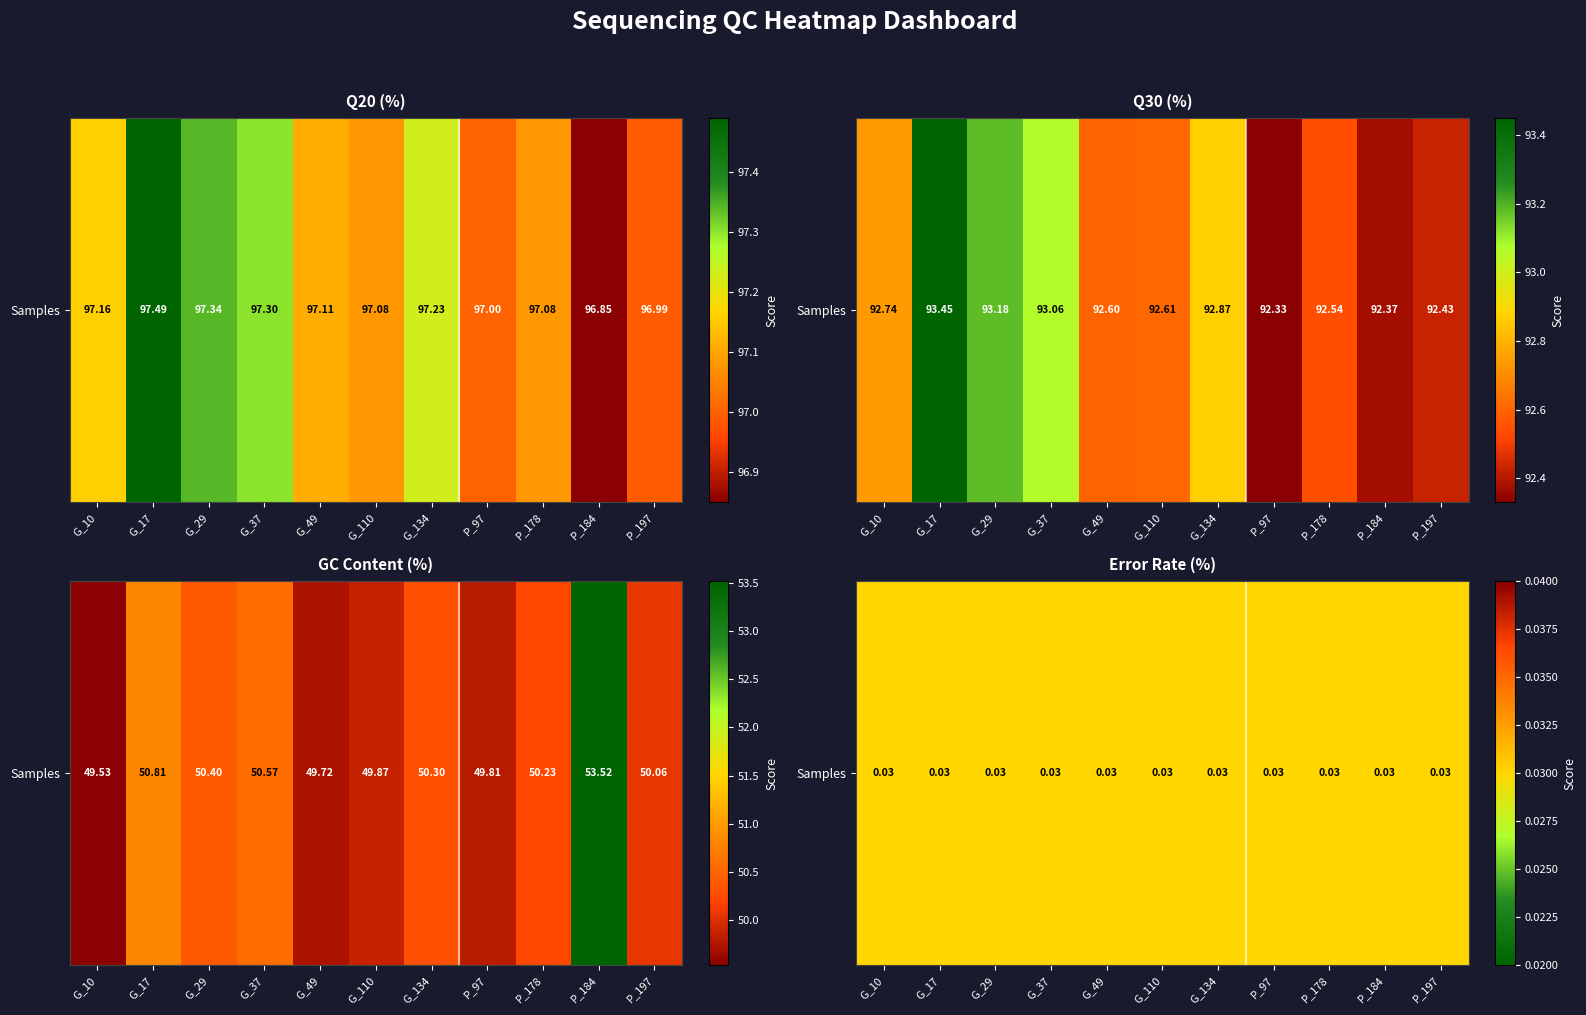

Count the number of categories in the chart.

11